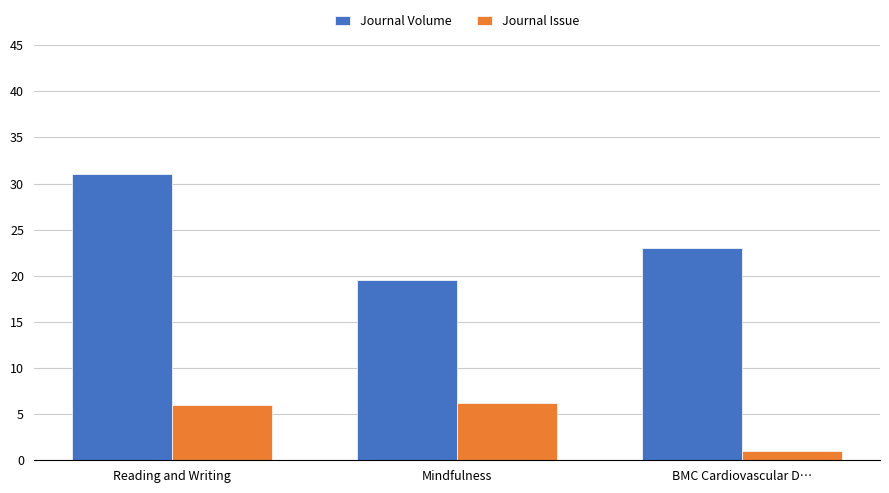

What is the difference between the highest and lowest values at Reading and Writing?

25.0